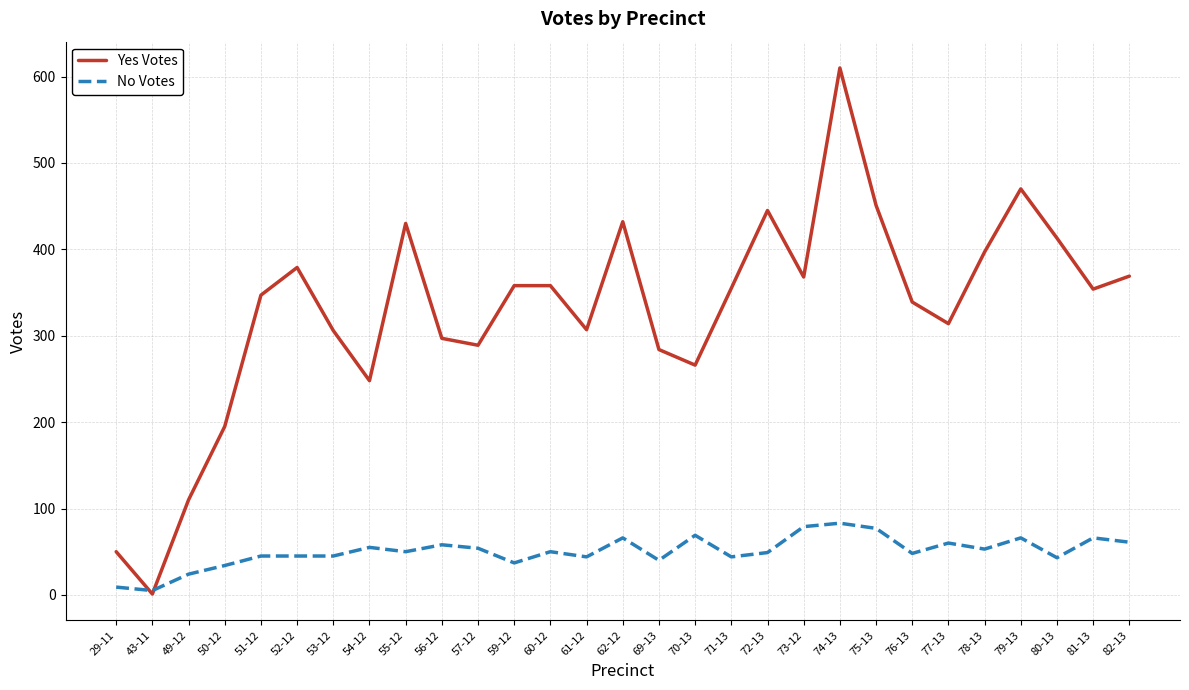

List the series in order of their peak value, lowest first.

No Votes, Yes Votes